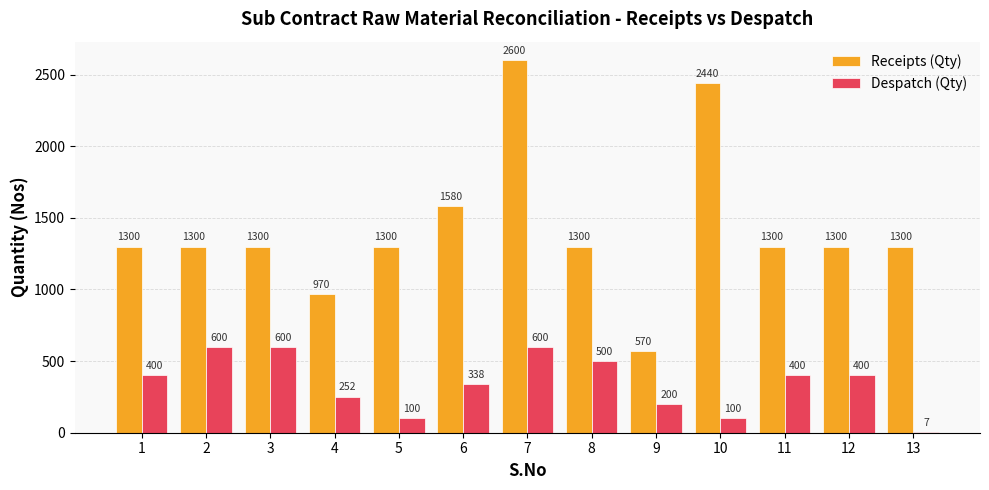

Reading right to left, transcribe all the data shown in this chart.

Receipts (Qty): 13=1300	12=1300	11=1300	10=2440	9=570	8=1300	7=2600	6=1580	5=1300	4=970	3=1300	2=1300	1=1300
Despatch (Qty): 13=7	12=400	11=400	10=100	9=200	8=500	7=600	6=338	5=100	4=252	3=600	2=600	1=400